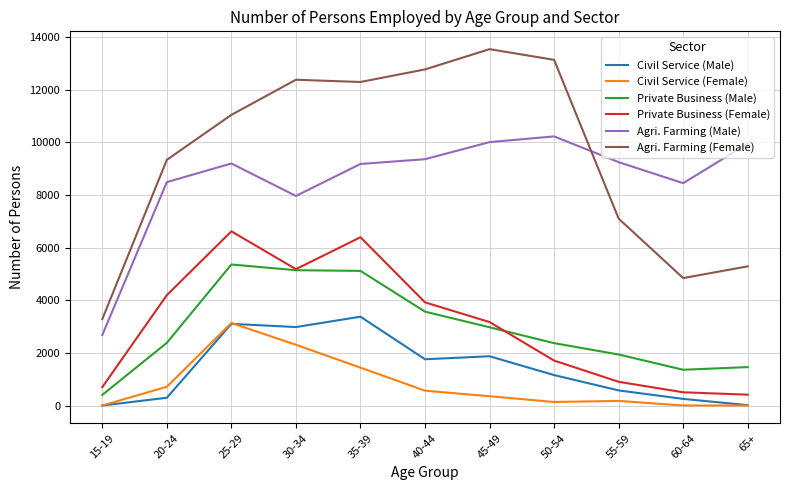

True or false: Agri. Farming (Female) and Civil Service (Female) intersect in this chart.

False